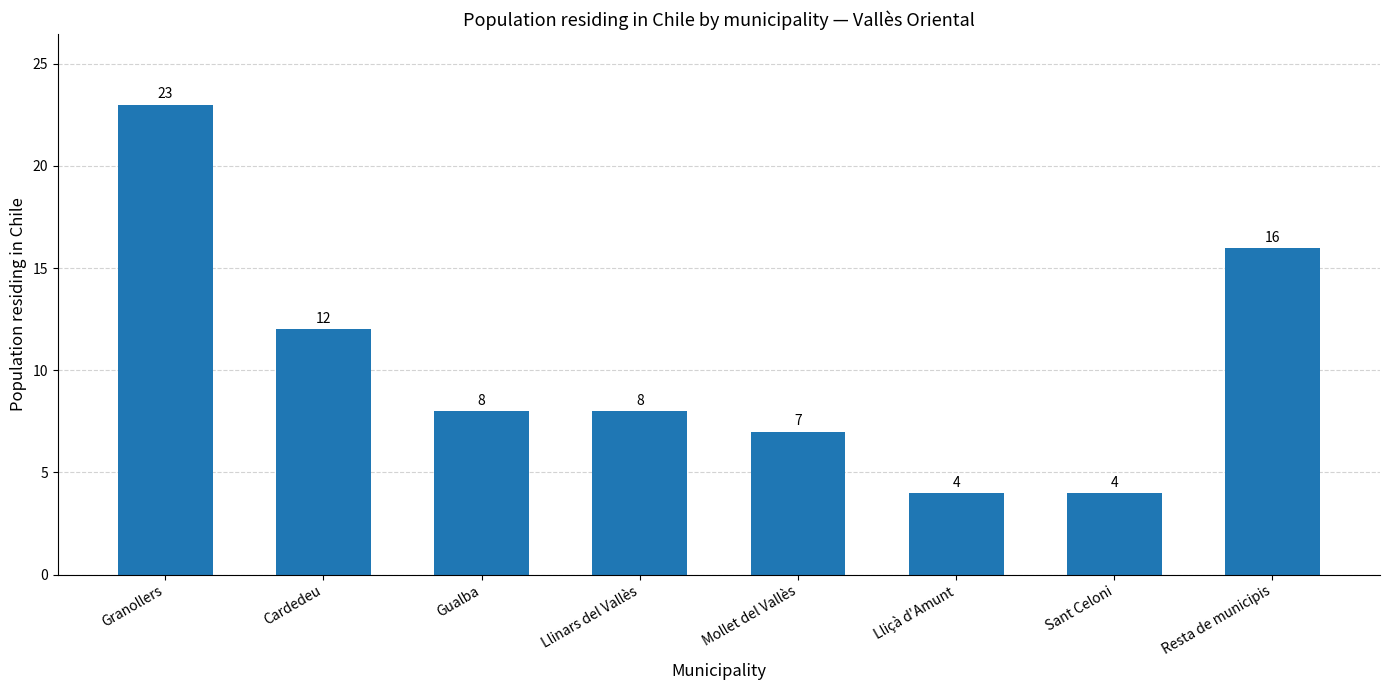

Is it true that the value at Mollet del Vallès is 7?

True